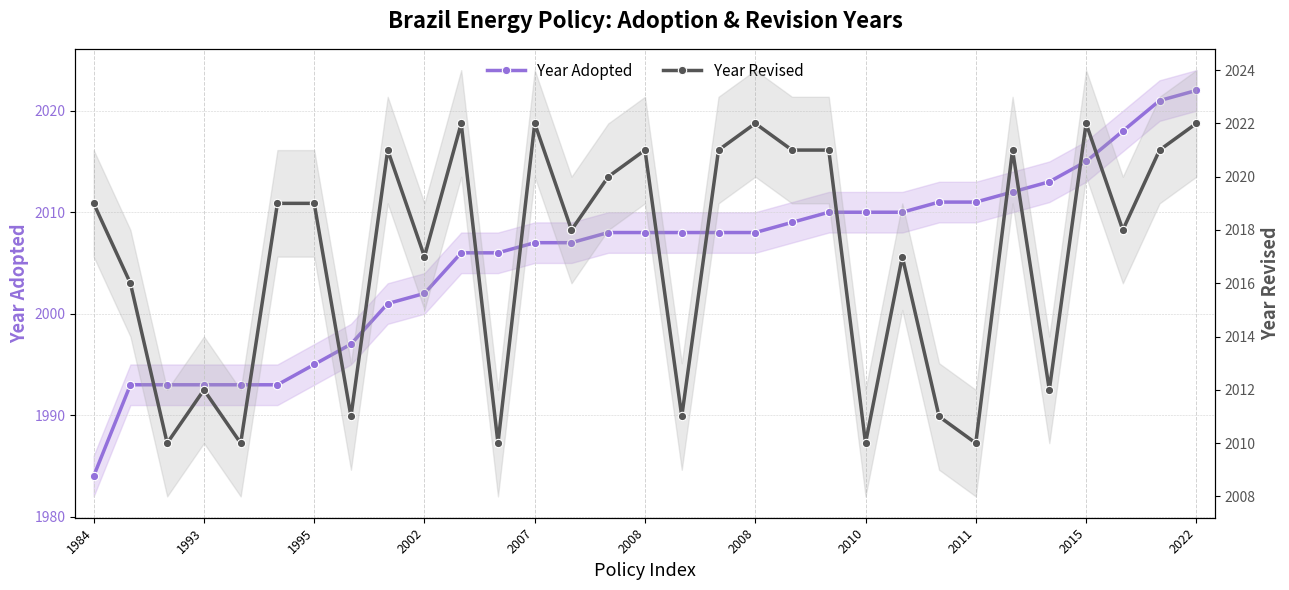

Which series has the largest range (max minus min)?

Year Adopted